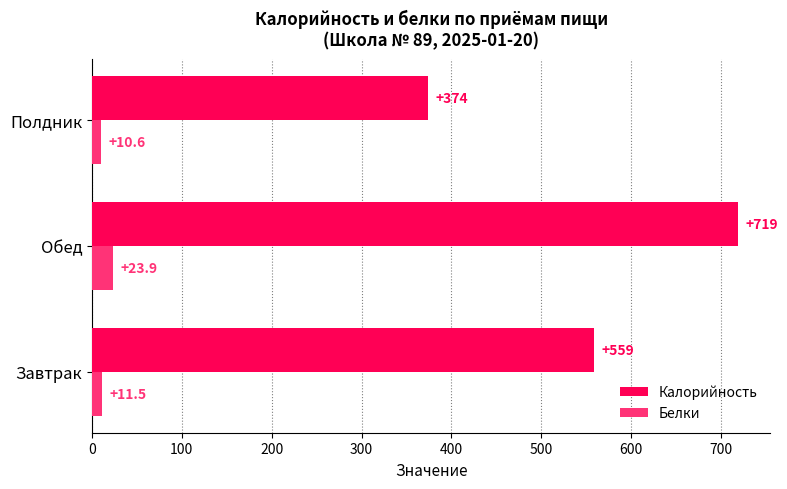

How many values in the Калорийность series are below 559?

1